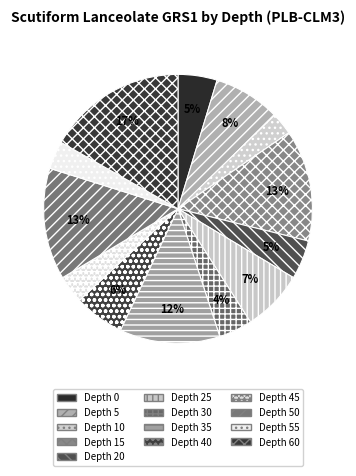

To the nearest percent, what portion does Depth 25 represent?

7%